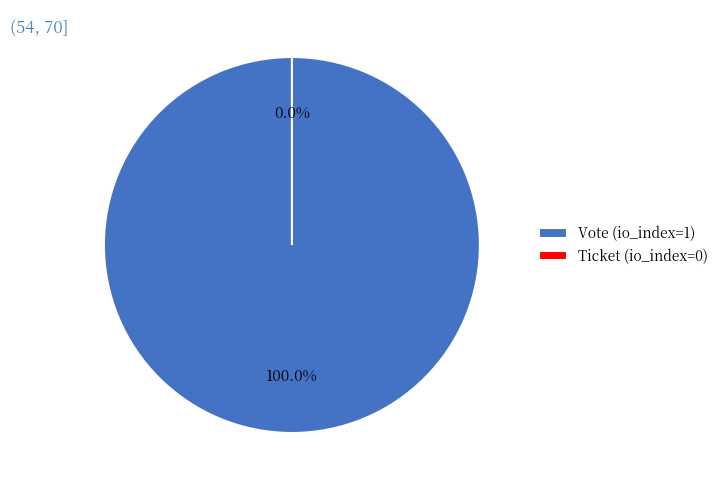

To the nearest percent, what is the difference between the largest and smallest slice percentages?

100%